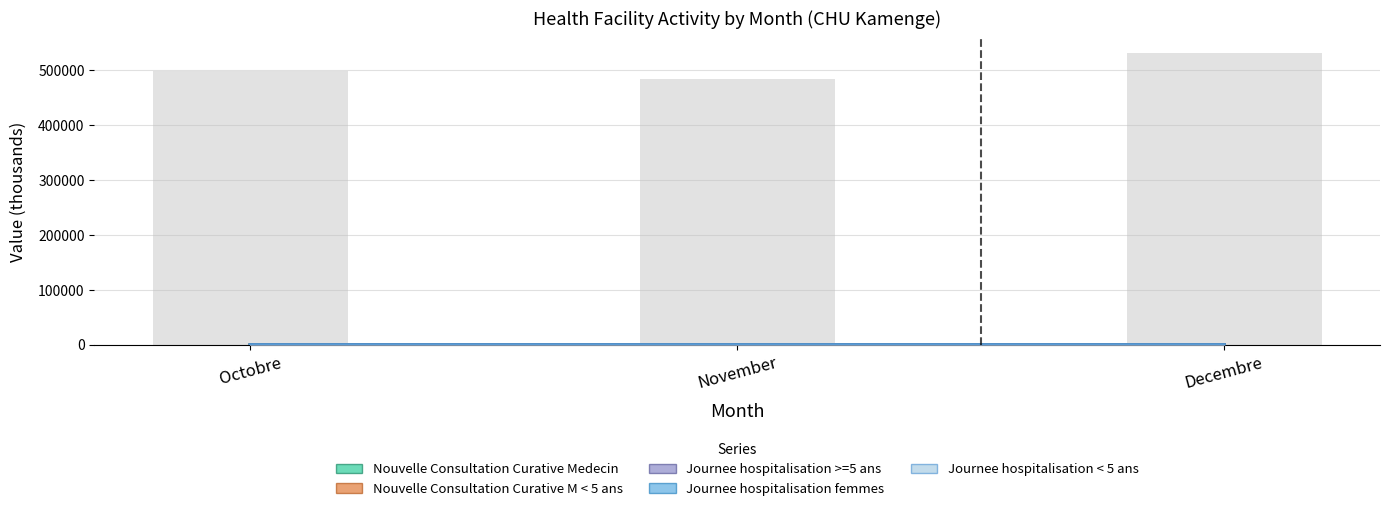

What is the sum of all Nouvelle Consultation Curative M < 5 ans values?

12.3